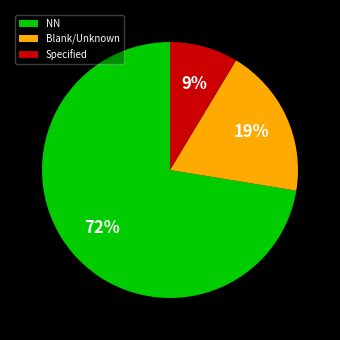

Is it true that Specified is 9% of the pie?

True